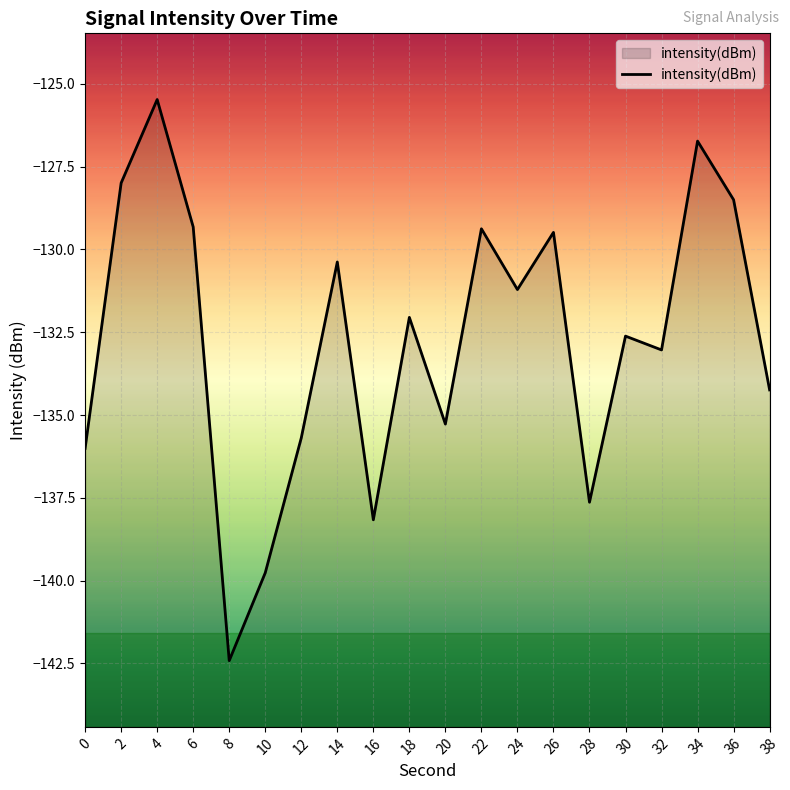

What is the difference between the maximum and minimum values?

16.9